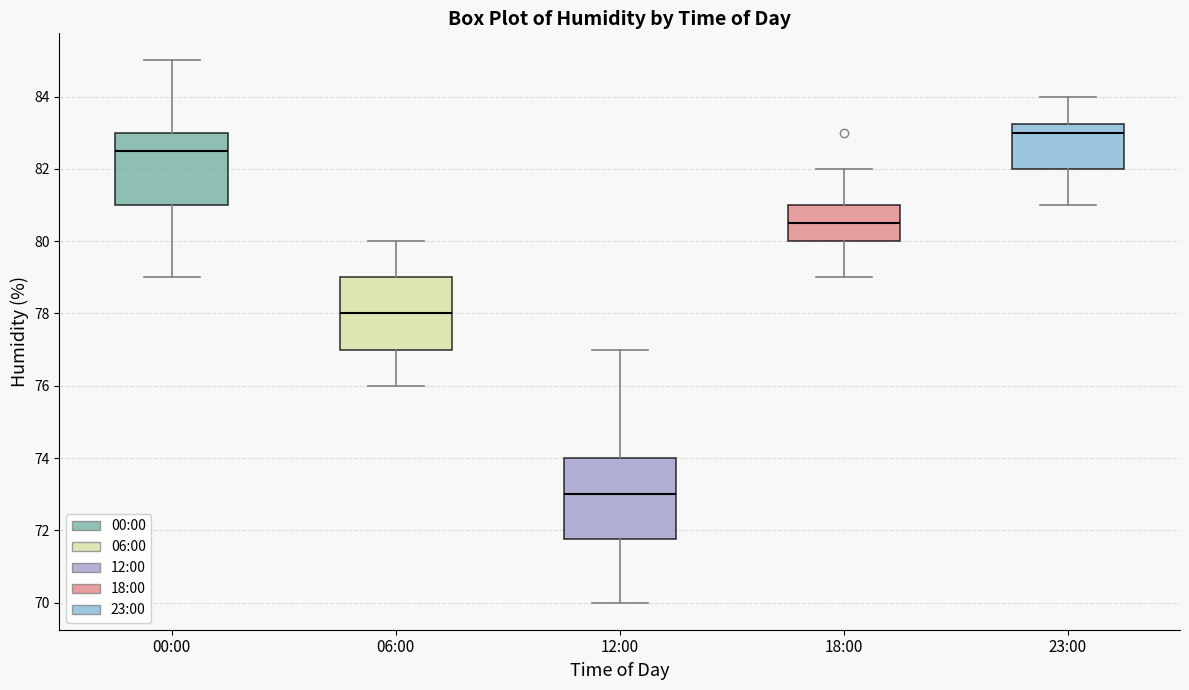

Where does the upper whisker of the box for 00:00 end on the y-axis? The values are not printed on the chart, so give them approximately, as read against the axis.

85.0